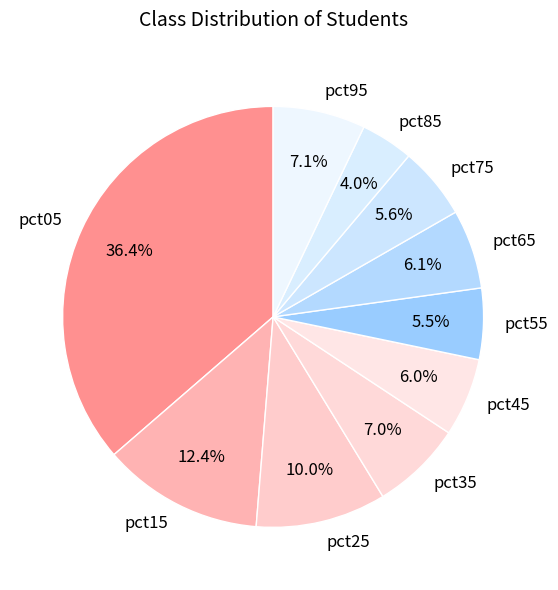

Between pct05 and pct85, which is larger?

pct05